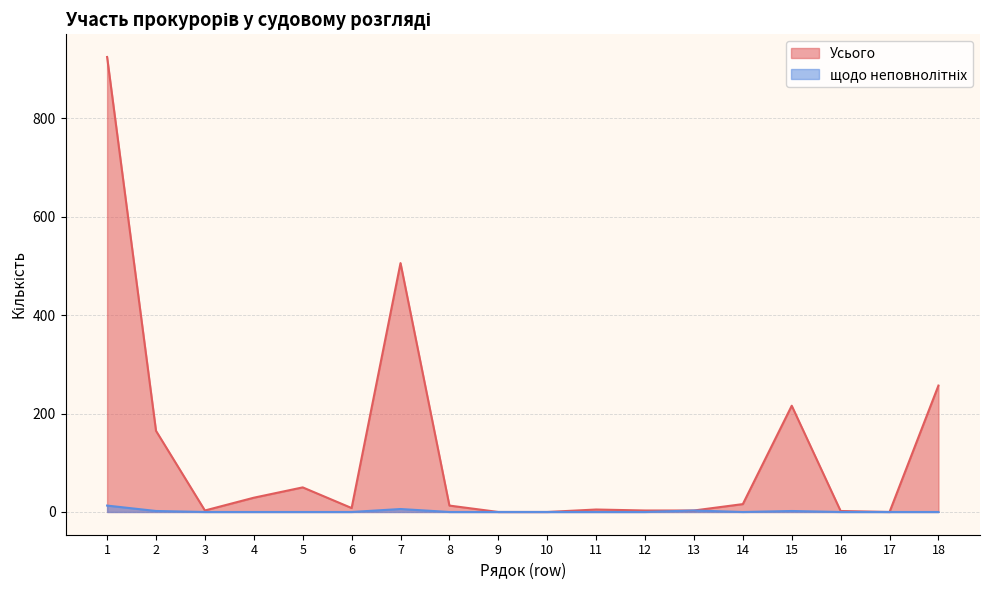

Is it true that Усього equals 2 at 13?

False